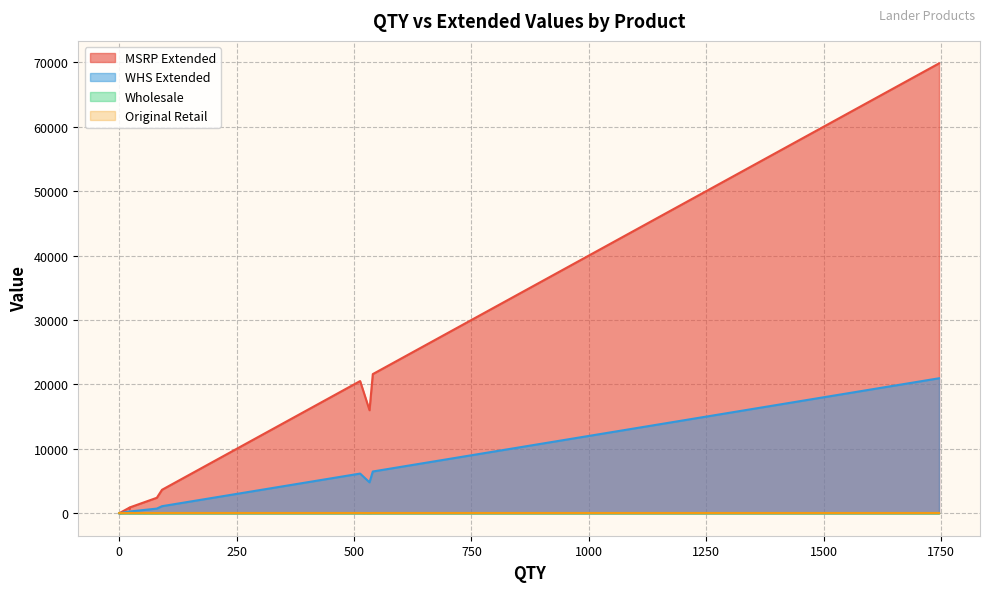

At how many categories does at least one series exceed 4249?

11